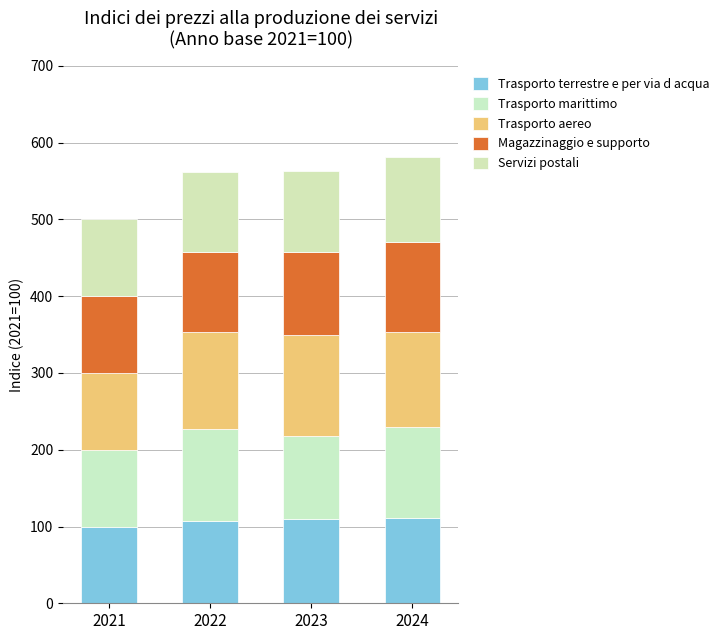

Are the bars horizontal?

No